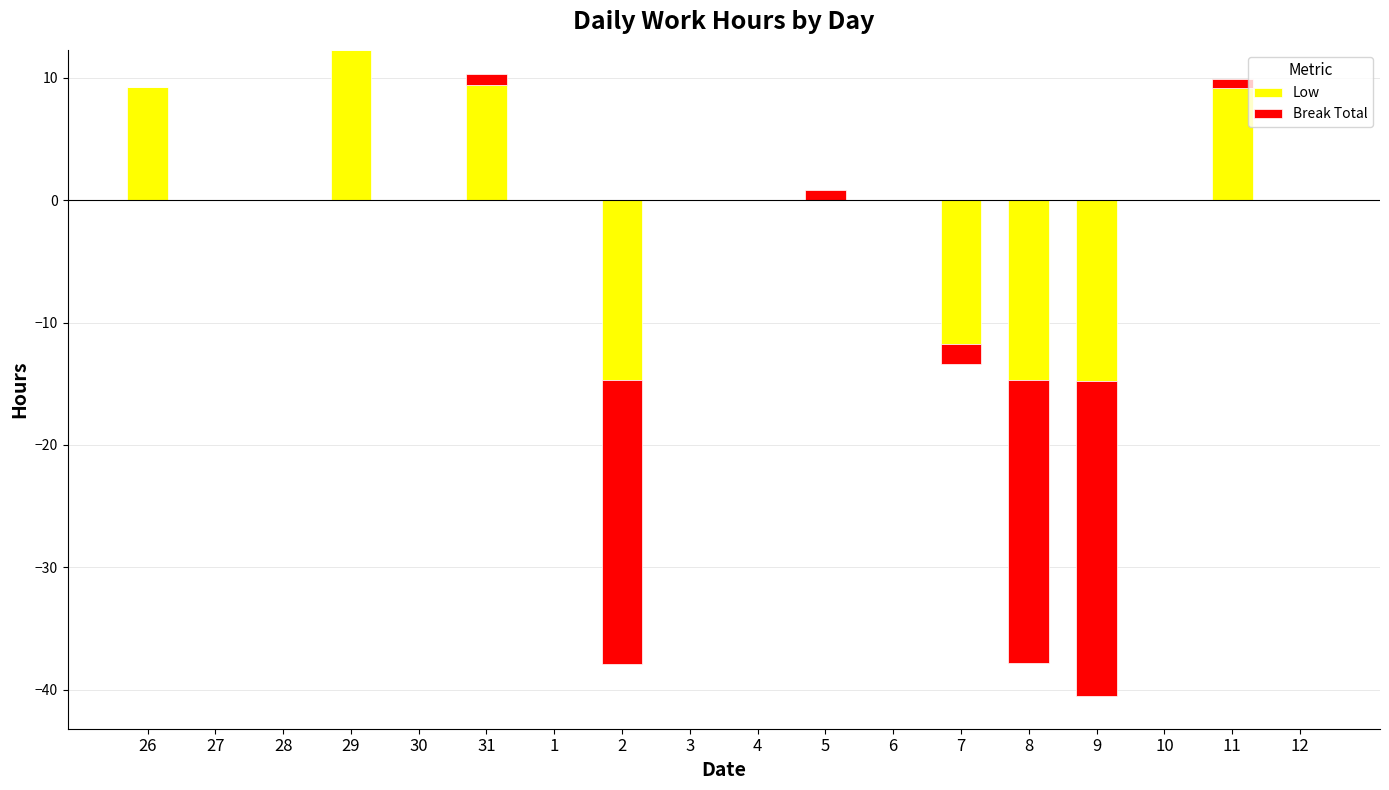

At how many categories does at least one series exceed -19?

18